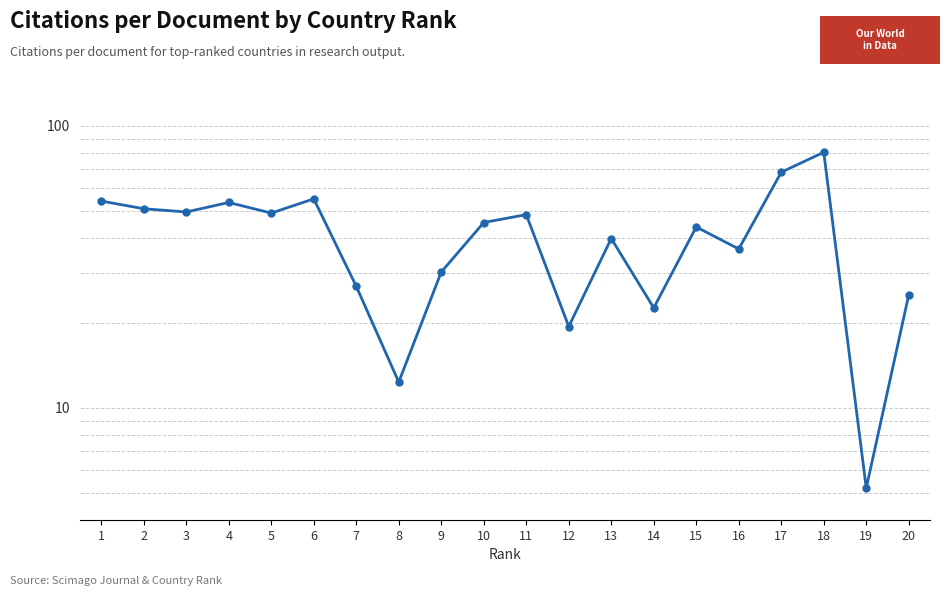

List the labels in order of value, largest first.

18, 17, 6, 1, 4, 2, 3, 5, 11, 10, 15, 13, 16, 9, 7, 20, 14, 12, 8, 19